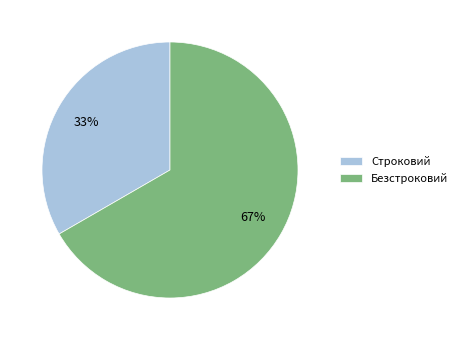

Is it true that Безстроковий is 67% of the pie?

True